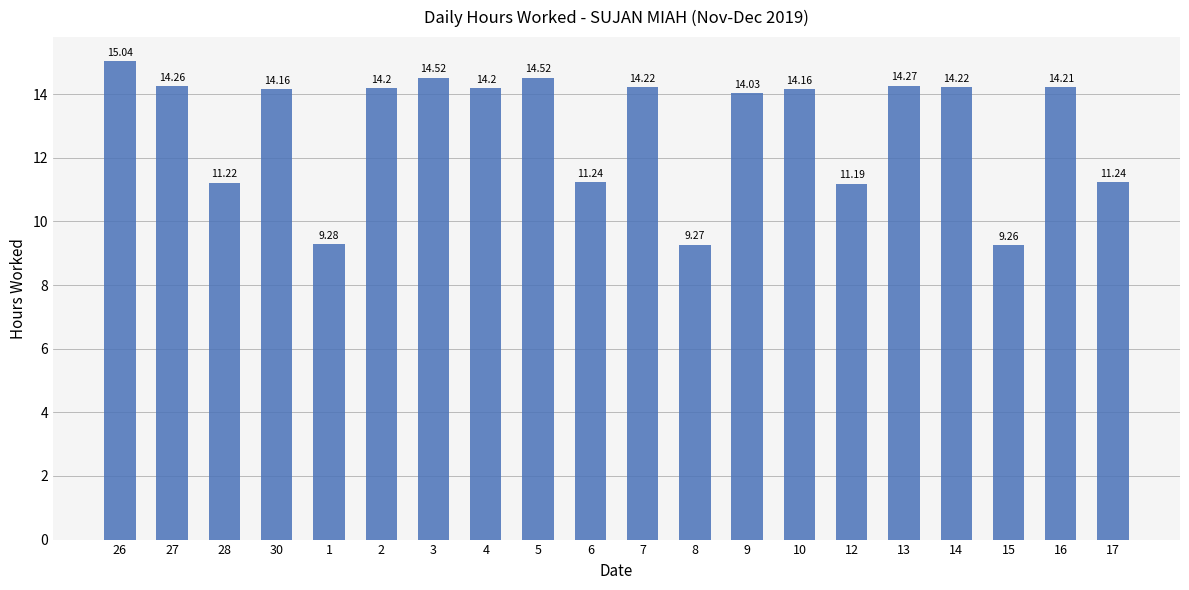

Is it true that the value at 15 is 9.3?

True